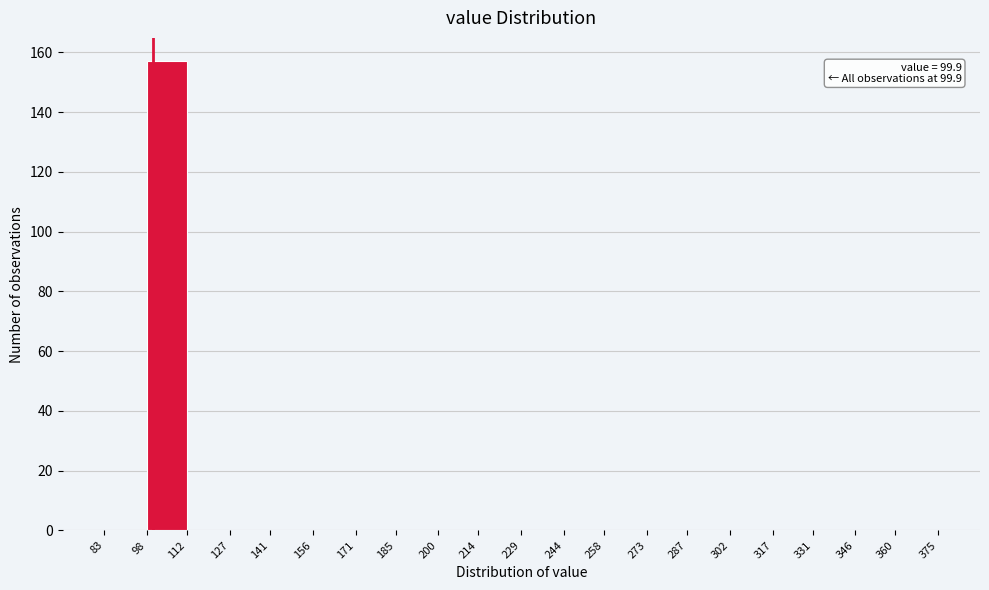

Over which range of the x-axis is the bar tallest?

98 to 112